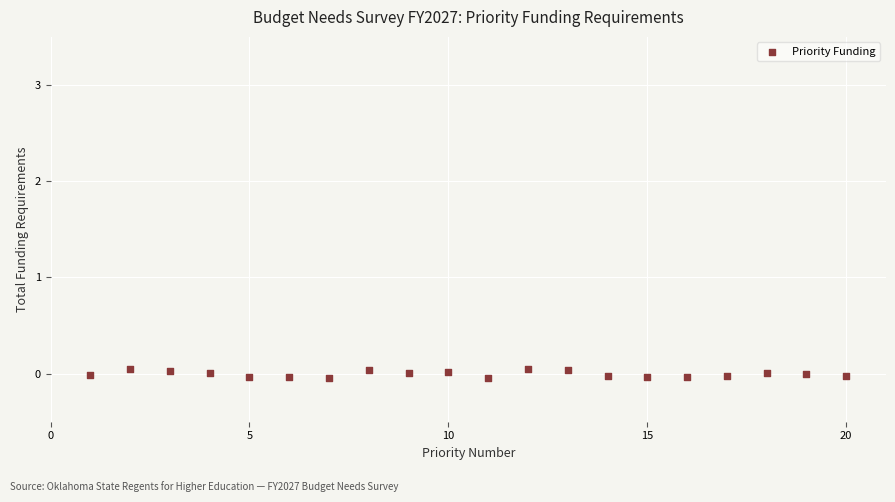

What is the range of X values (max minus min)?

19.0